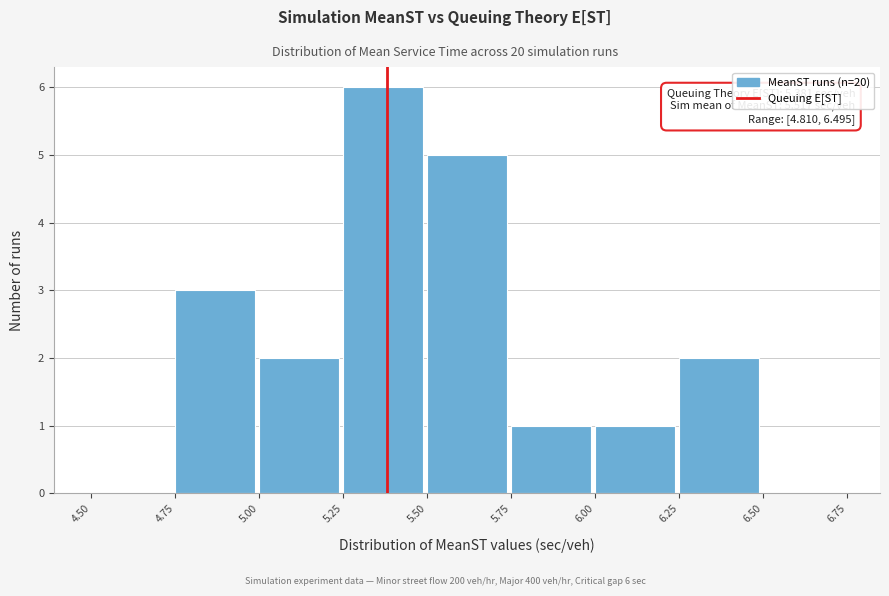

Over which range of the x-axis is the bar tallest?

5.25 to 5.50